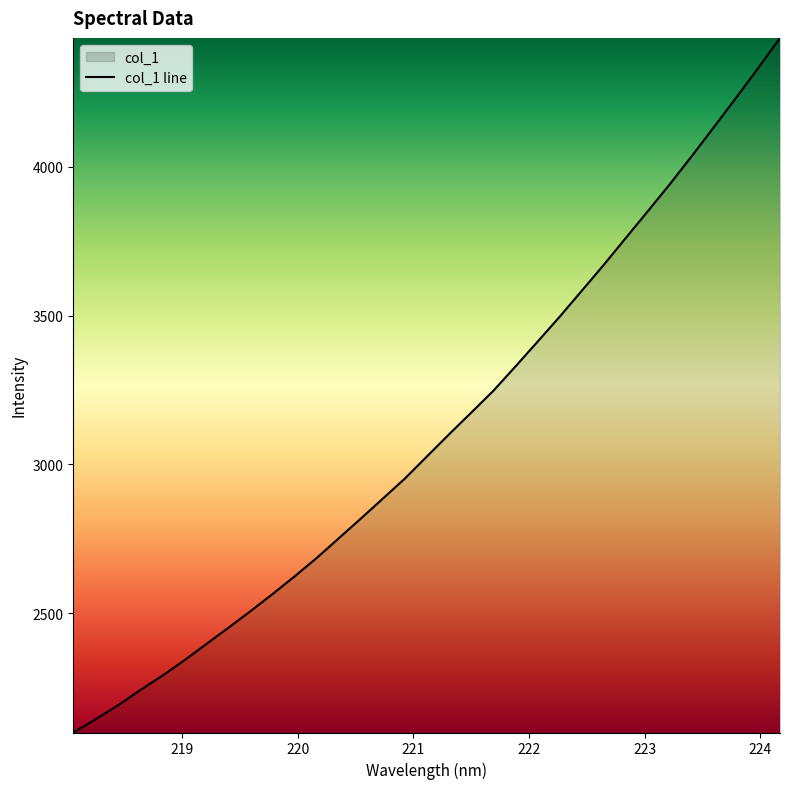

What is the maximum value shown in the chart?

4433.9